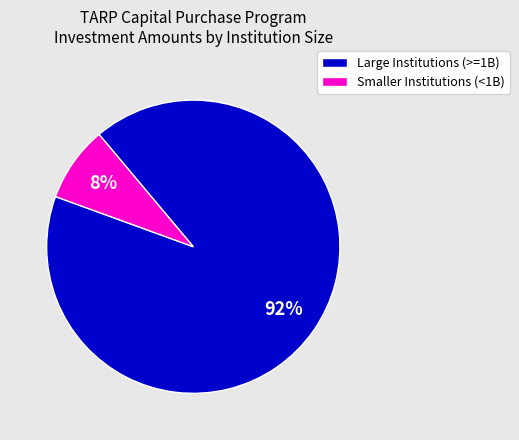

To the nearest percent, what is the average slice percentage?

50%